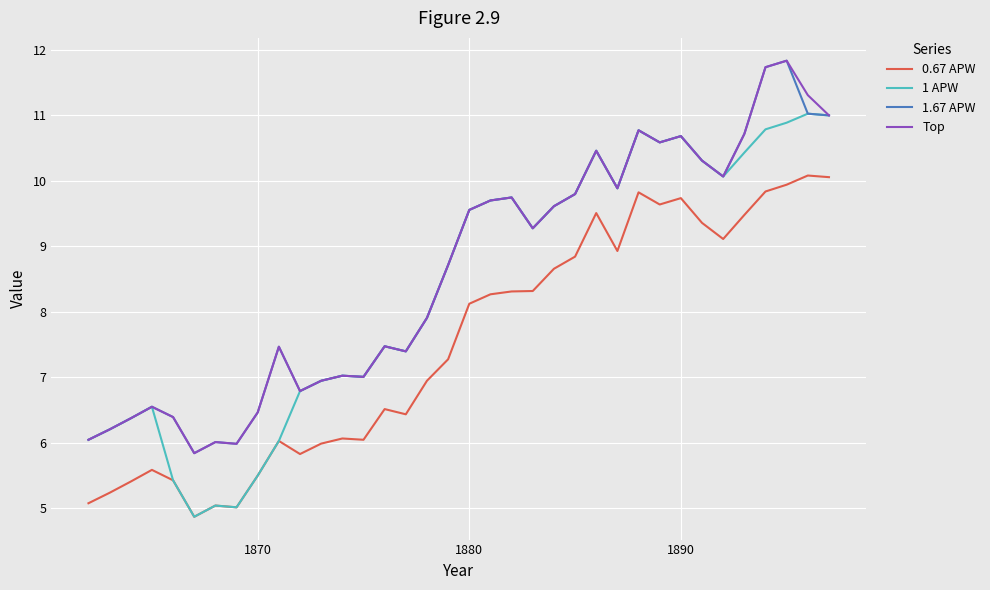

Which series has the largest range (max minus min)?

1 APW